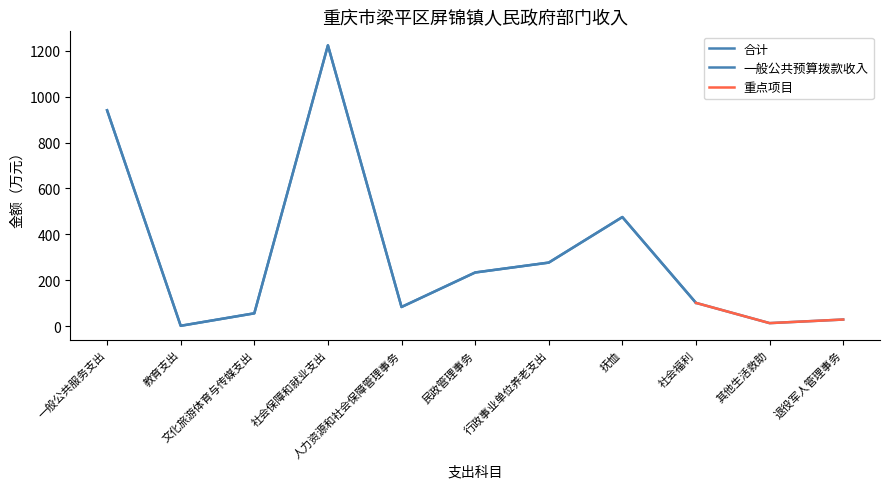

Reading left to right, list all the values displayed in this chart.

一般公共服务支出=940.2	教育支出=2.1	文化旅游体育与传媒支出=56.5	社会保障和就业支出=1222.9	人力资源和社会保障管理事务=84.1	民政管理事务=234.2	行政事业单位养老支出=277.2	抚恤=475.5	社会福利=101.9	其他生活救助=13.8	退役军人管理事务=29.4